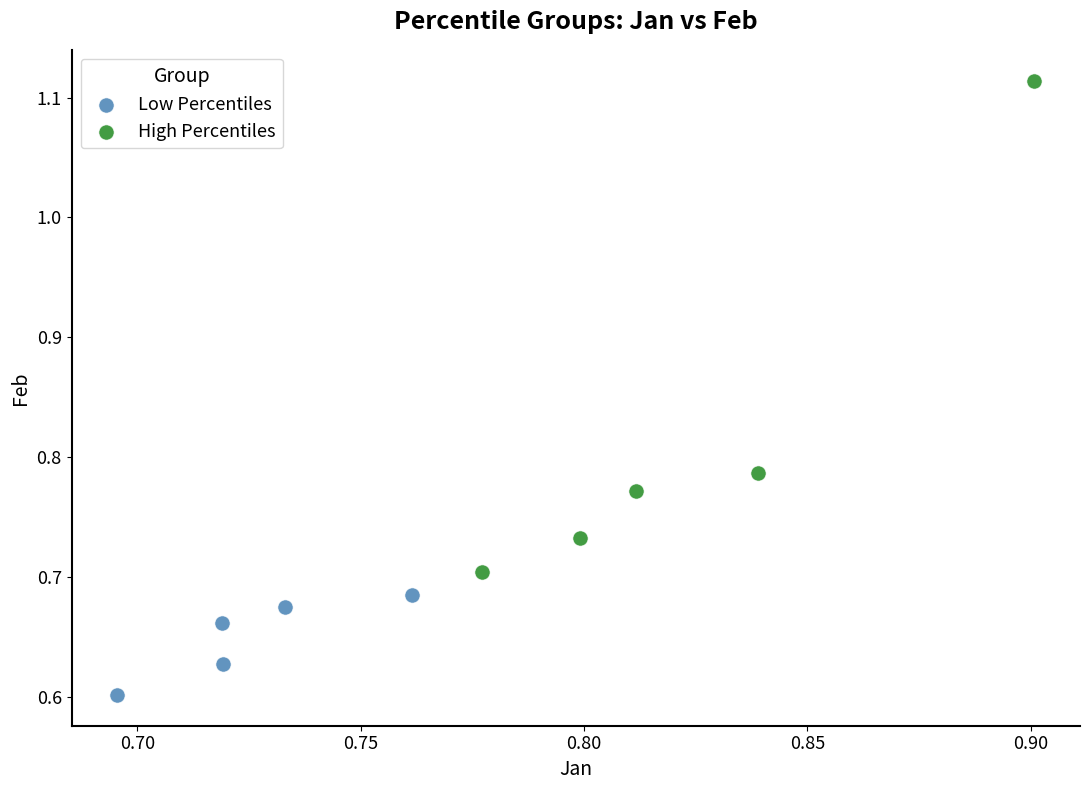

Which series reaches the minimum Y coordinate?

Low Percentiles